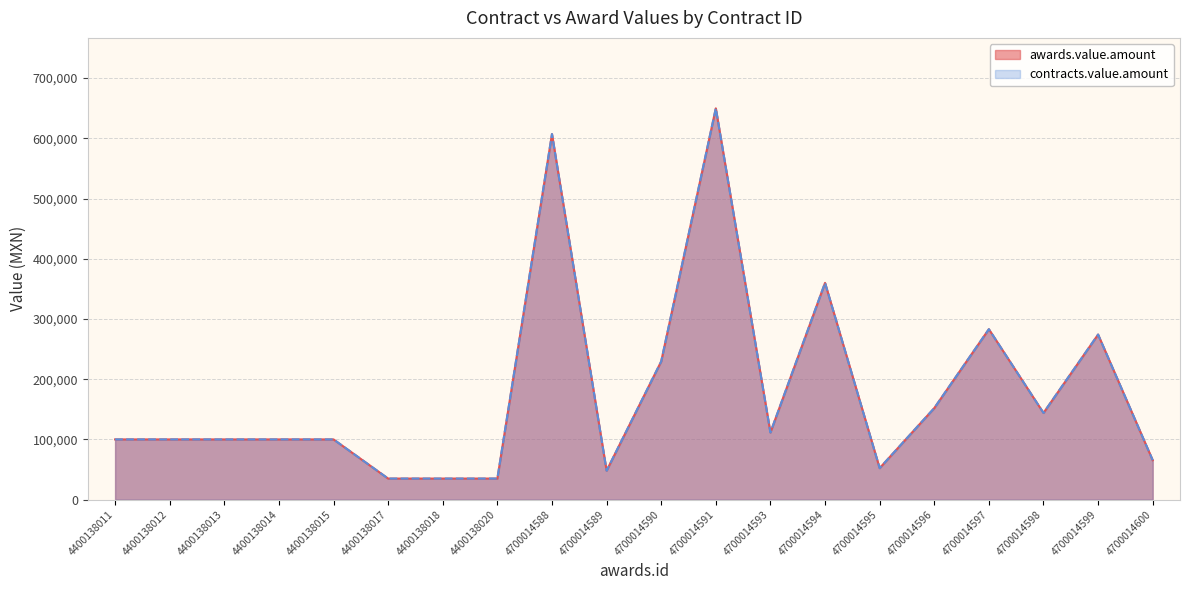

At which label does awards.value.amount reach its minimum?

4400138017